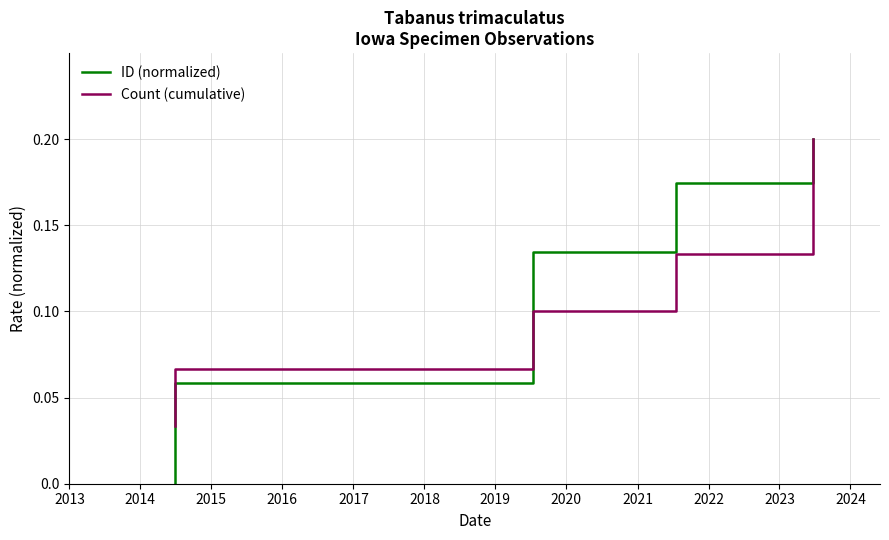

Is it true that Count (cumulative) equals 0.1 at 2013?

False